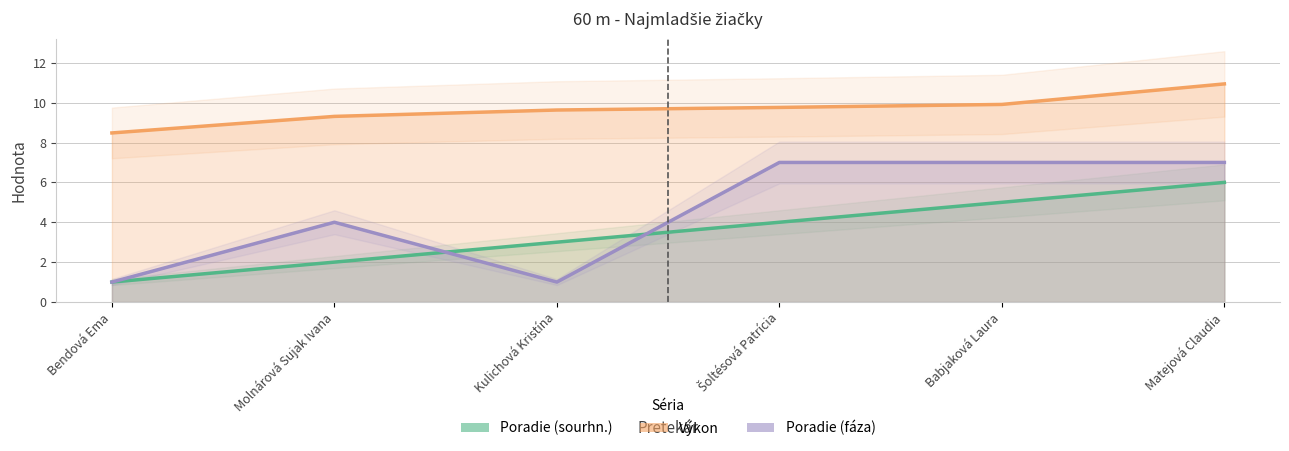

What is the lowest value of the Poradie (sourhn.) series?

1.0